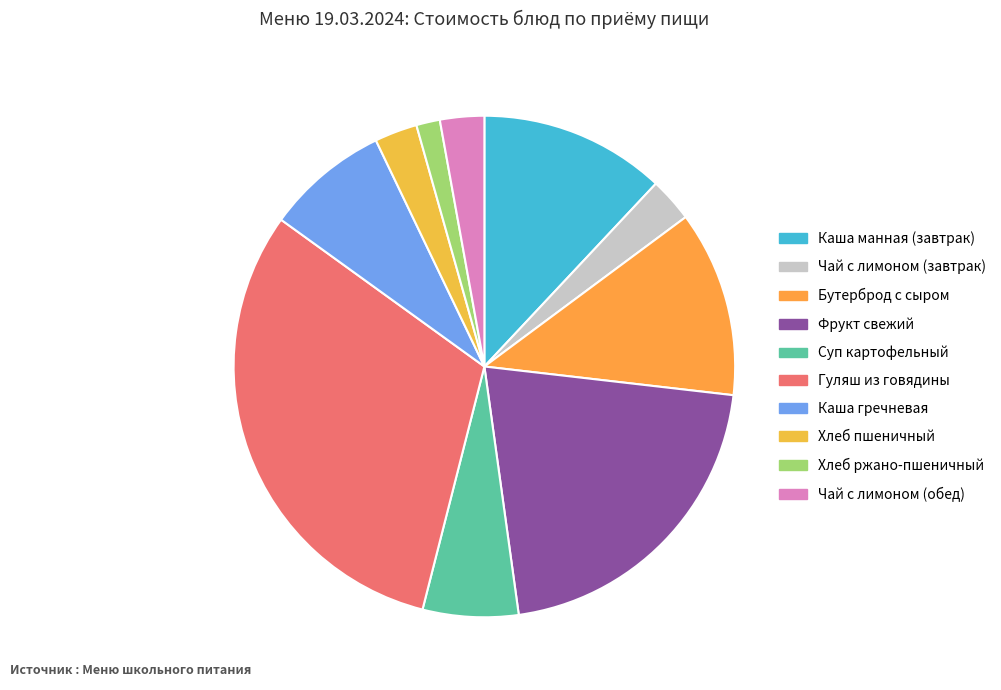

To the nearest percent, what is the difference between the Чай с лимоном (обед) and Фрукт свежий slice percentages?

18%